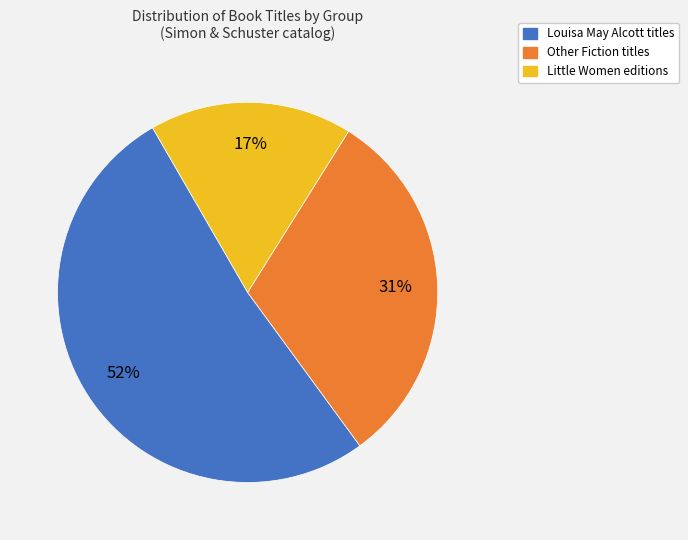

To the nearest percent, what is the combined percentage of Little Women editions and Louisa May Alcott titles?

69%